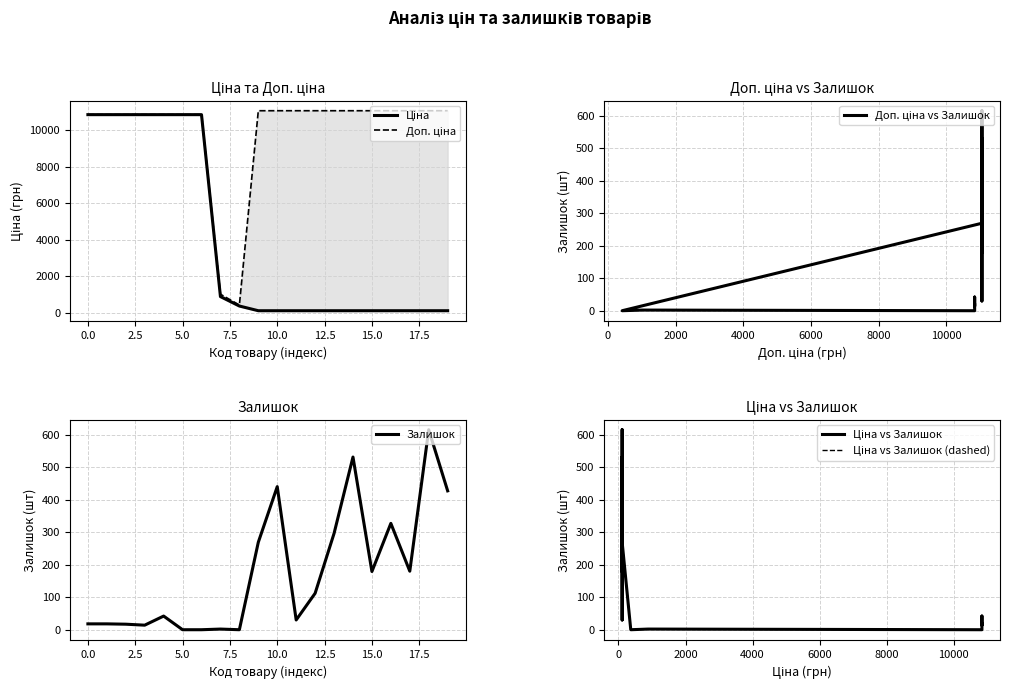

Is it true that Залишок equals 18 at 0.0?

True